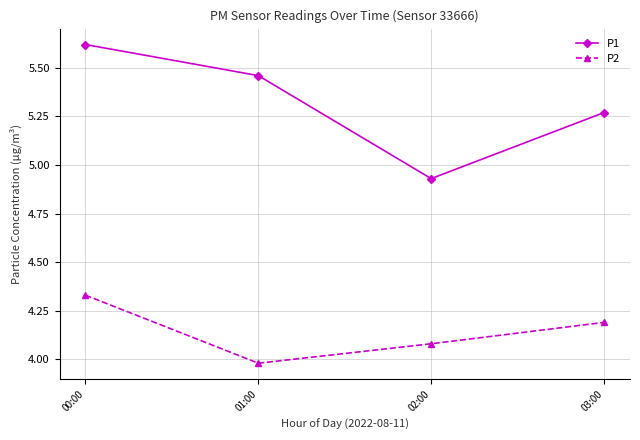

What is the difference between the maximum and minimum values in the P1 series?

0.7